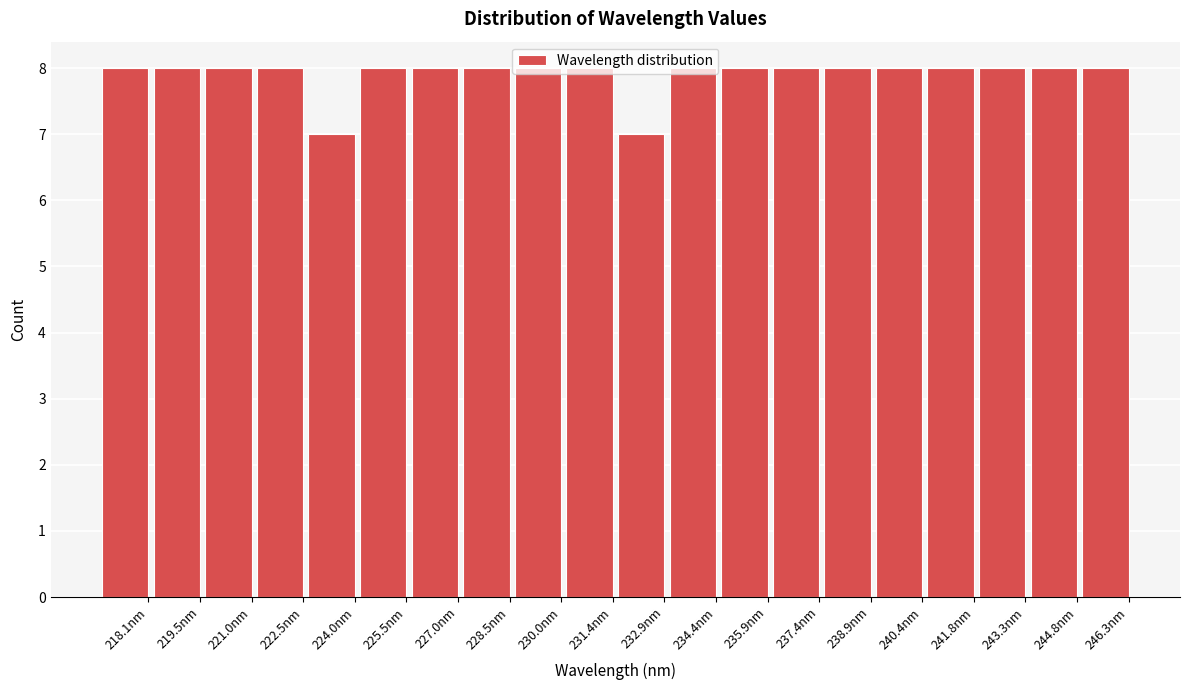

What is the value of the 6th bar from the left?

8